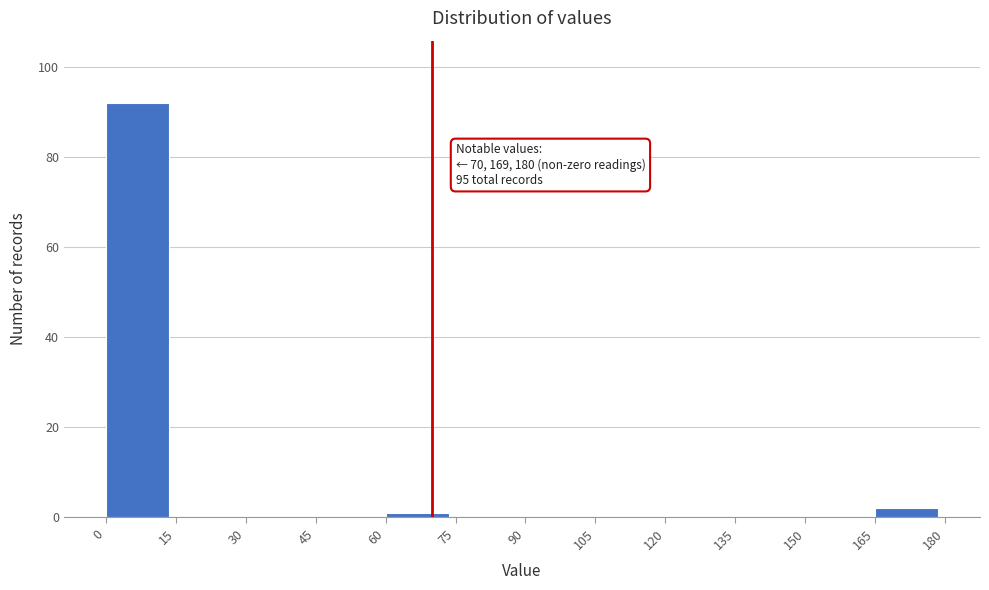

Which range on the x-axis has the tallest bar?

0 to 15